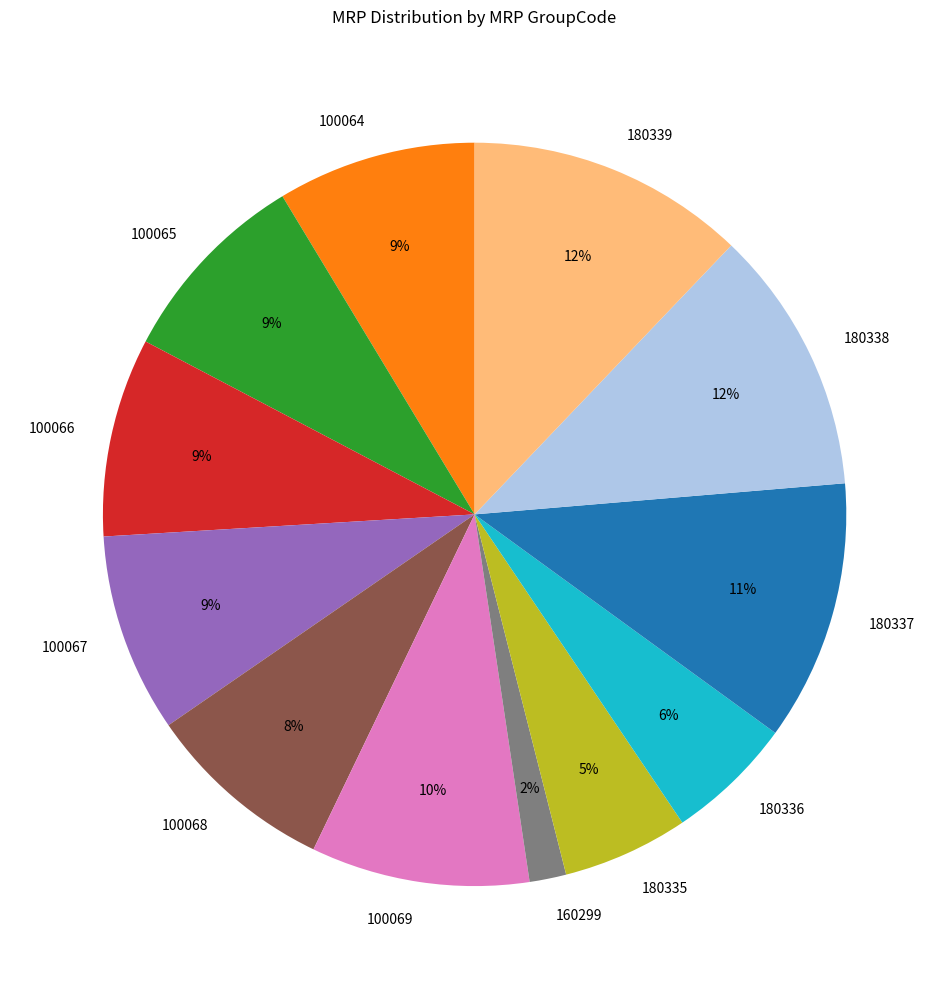

Which category has the smallest portion of the pie?

160299